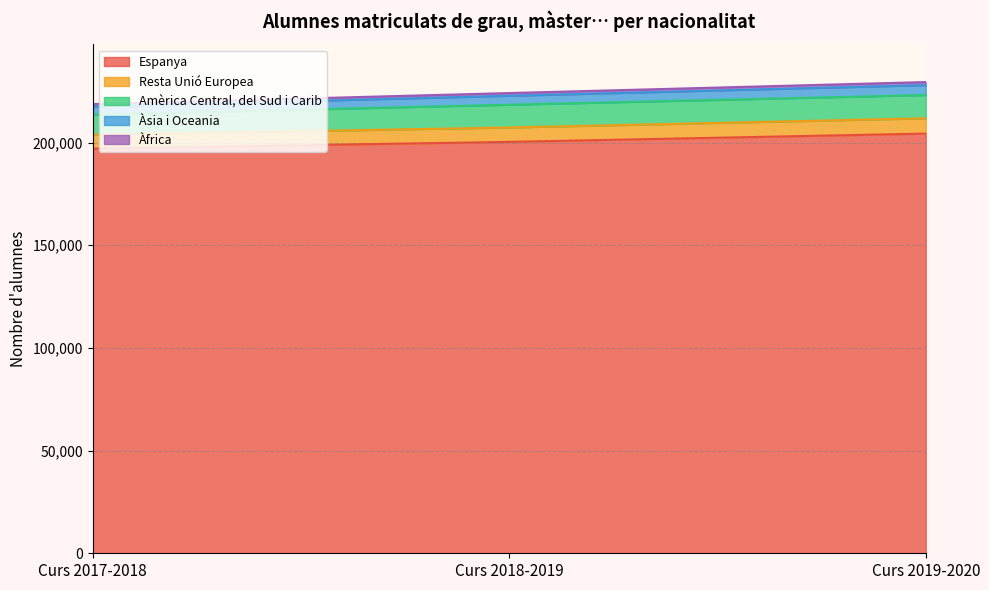

What is the difference between the maximum and minimum values in the Espanya series?

7315